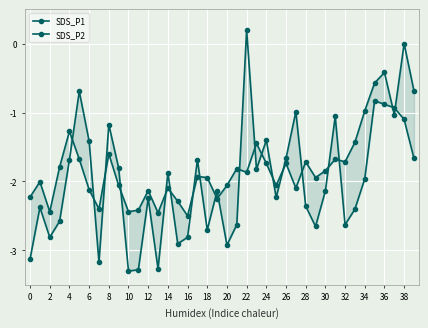

What is the sum of the SDS_P2 values at 20 and 36?

-2.5